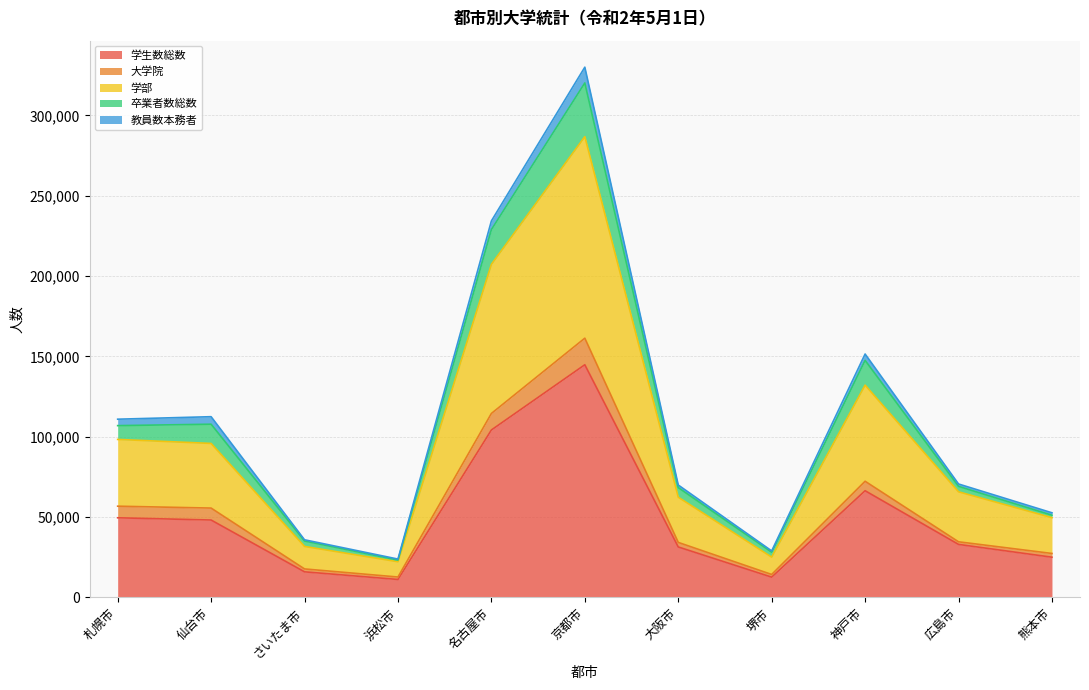

At which category is the sum across all series the highest?

京都市